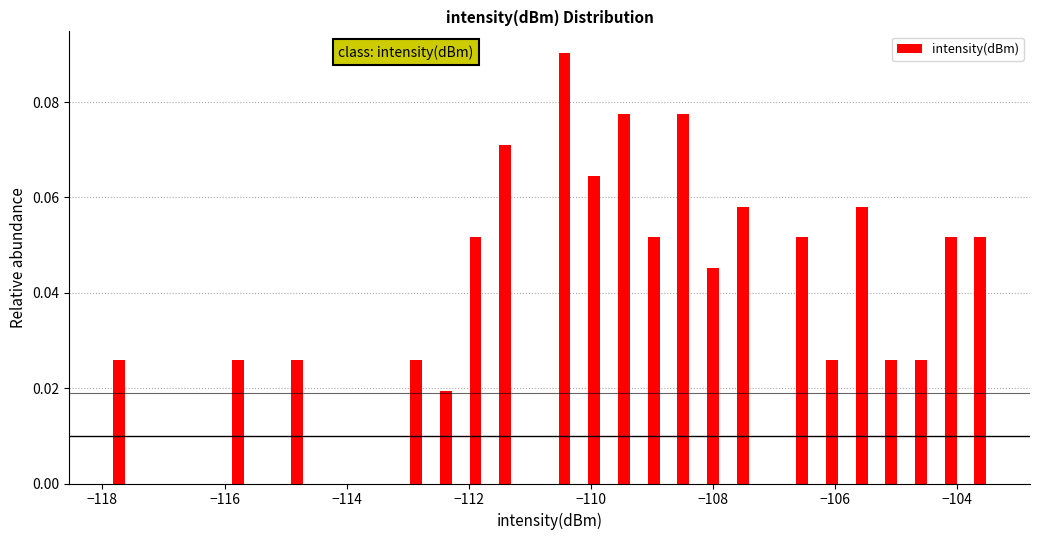

Read against the x-axis, roughly where is the centre of the tallest bar?

-110.4